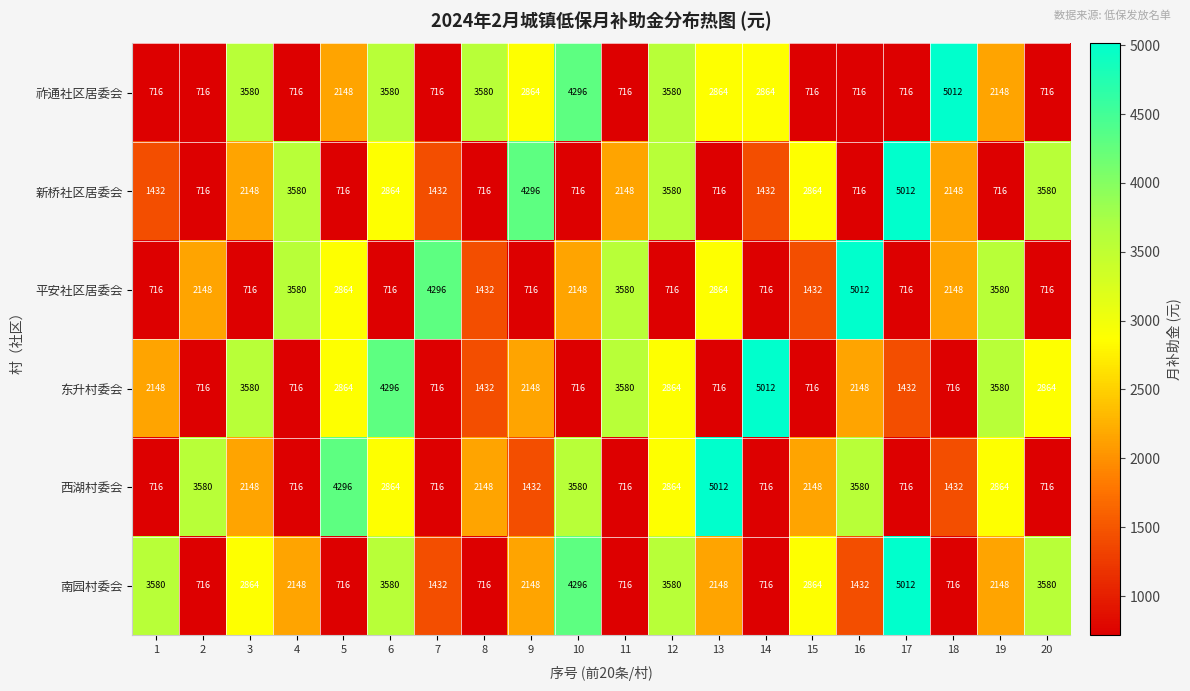

What is the average value of the 南园村委会 series?

2255